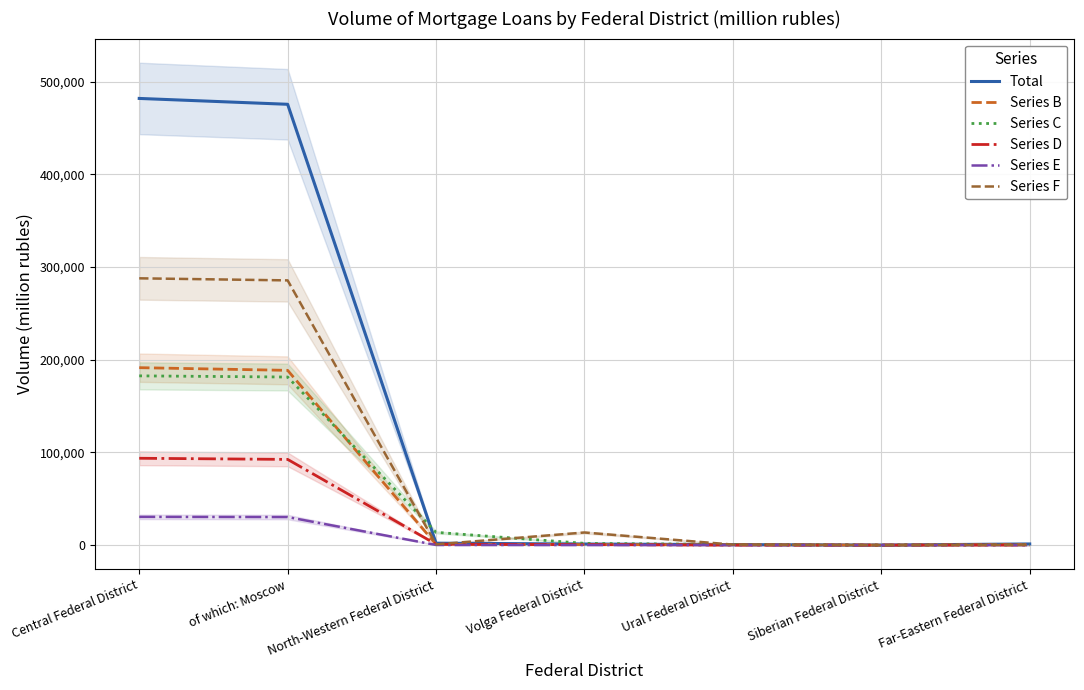

Which category has the highest value in the Series D series?

Central Federal District